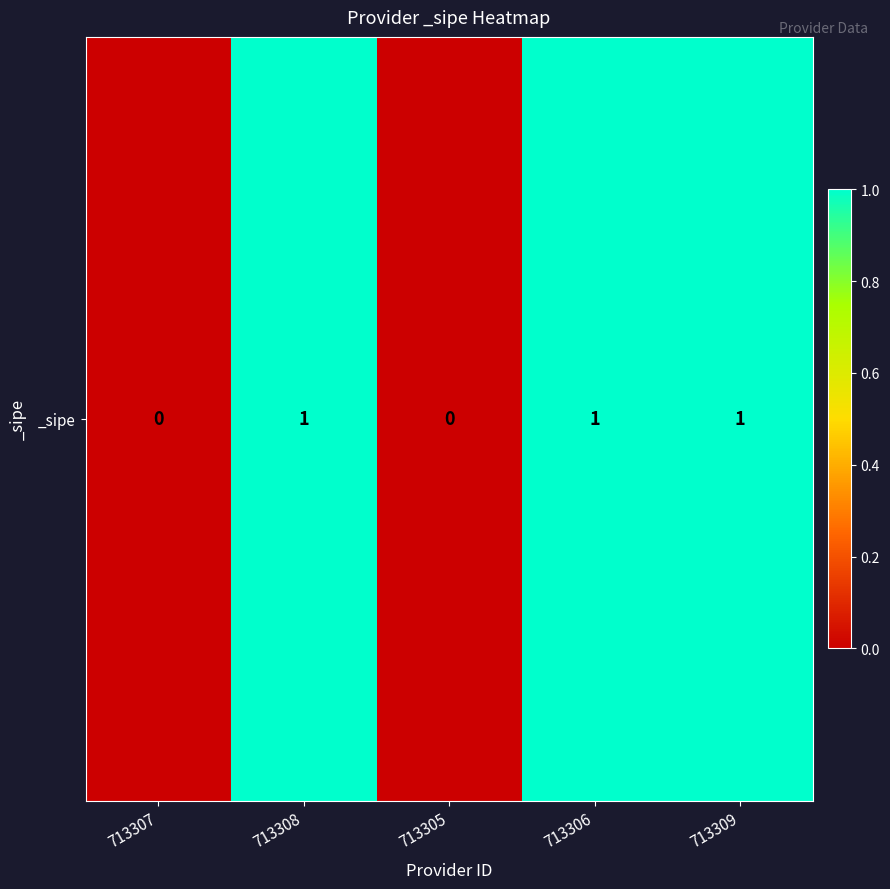

How many positive values are there?

3